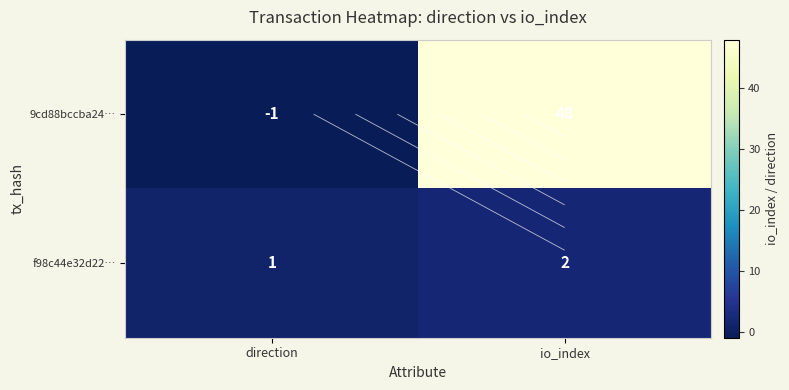

Is it true that f98c44e32d22… equals 1 at direction?

True